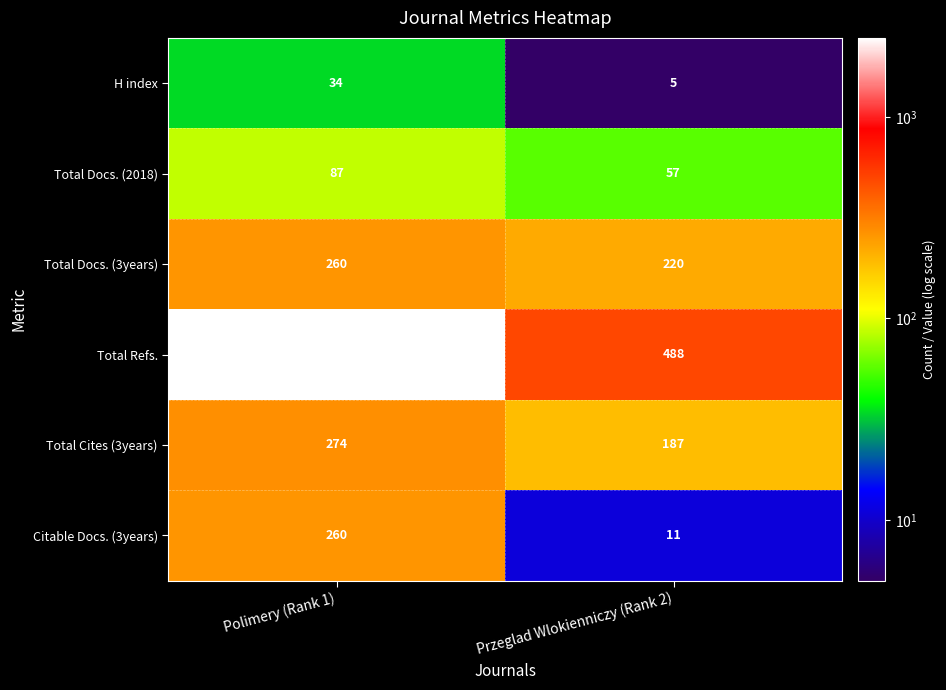

Rank the categories by H index value from highest to lowest.

Polimery (Rank 1), Przeglad Wlokienniczy (Rank 2)